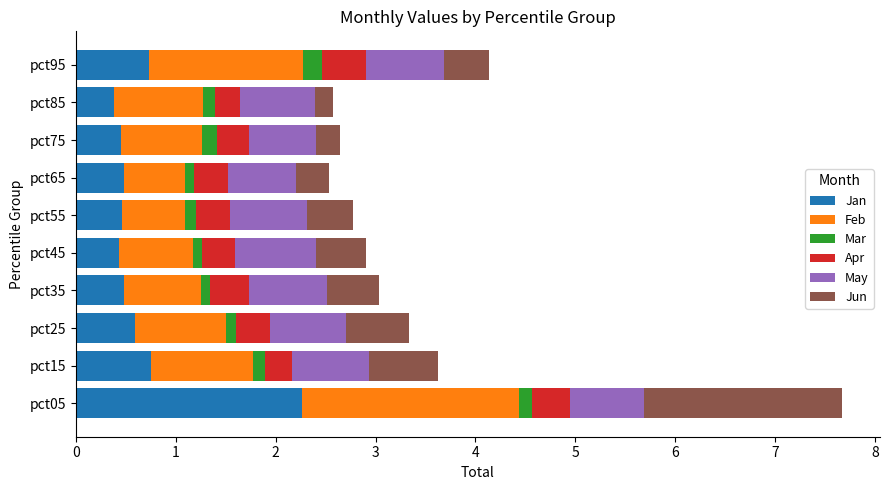

Which category has the highest value in the Jan series?

pct05